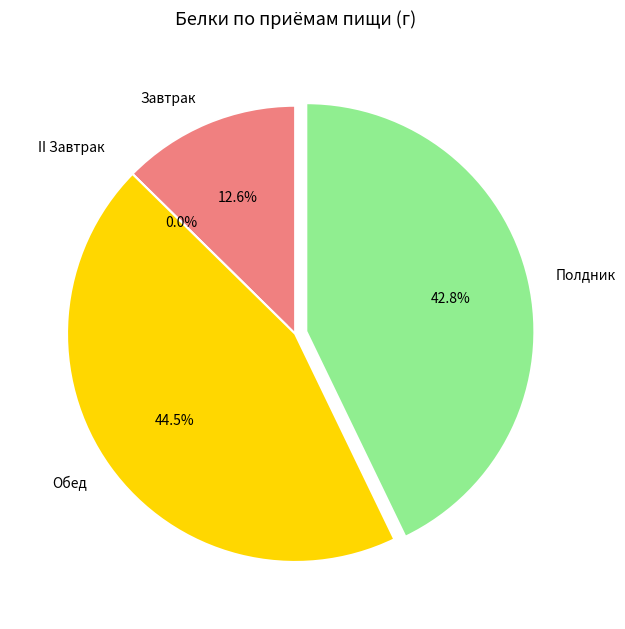

Is Обед the majority of the pie?

No